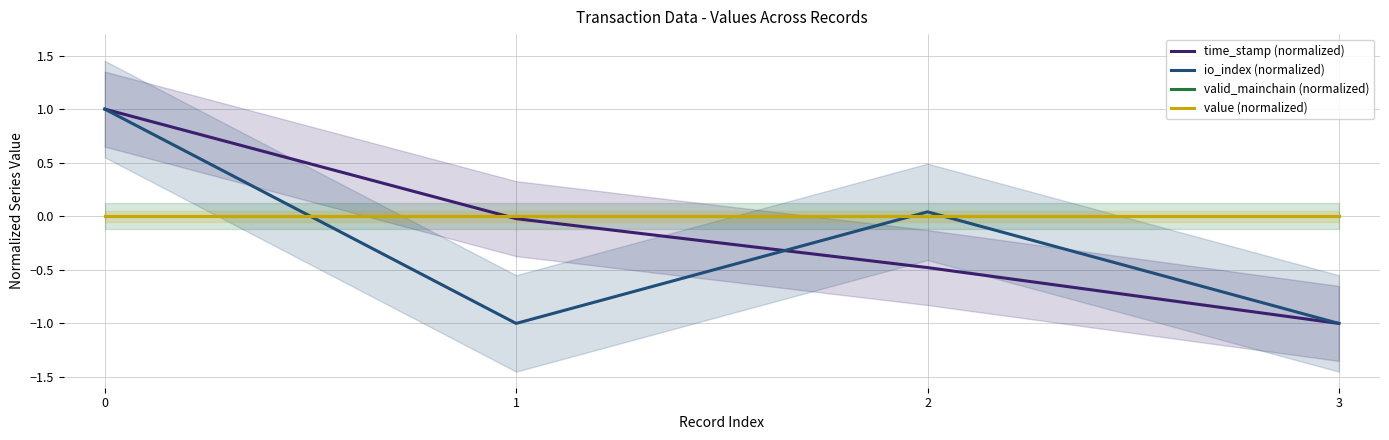

How many lines are shown in the chart?

4